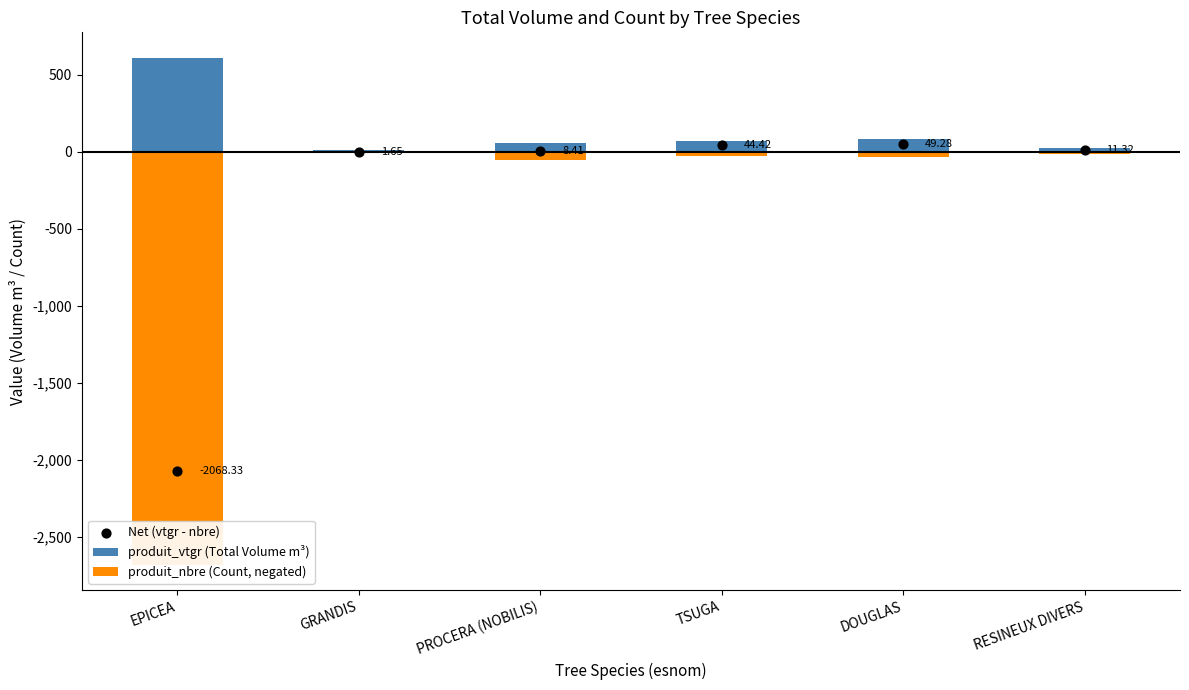

Which series reaches the maximum Y coordinate?

produit_vtgr (Total Volume m³)